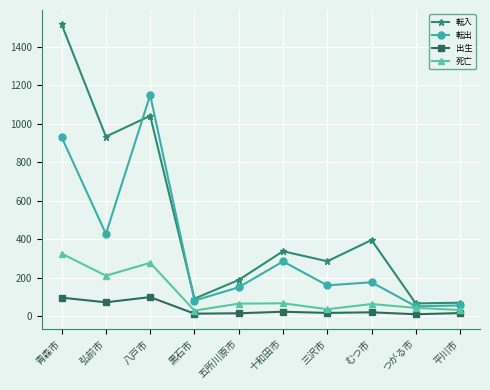

What are all the series names shown in the legend?

転入, 転出, 出生, 死亡